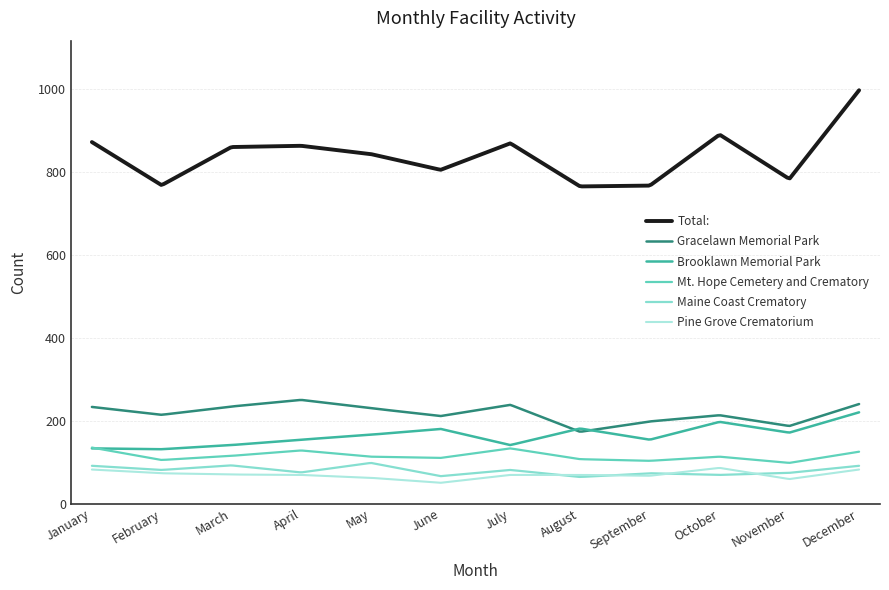

What is the smallest value displayed?

50.1